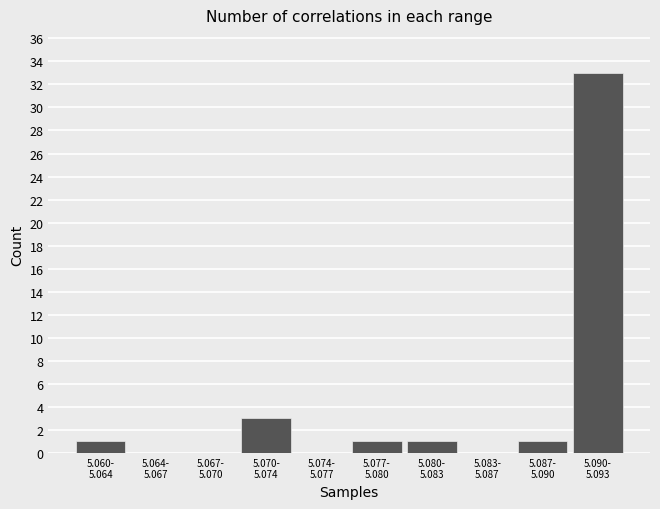

What is the maximum value shown in the chart?

33